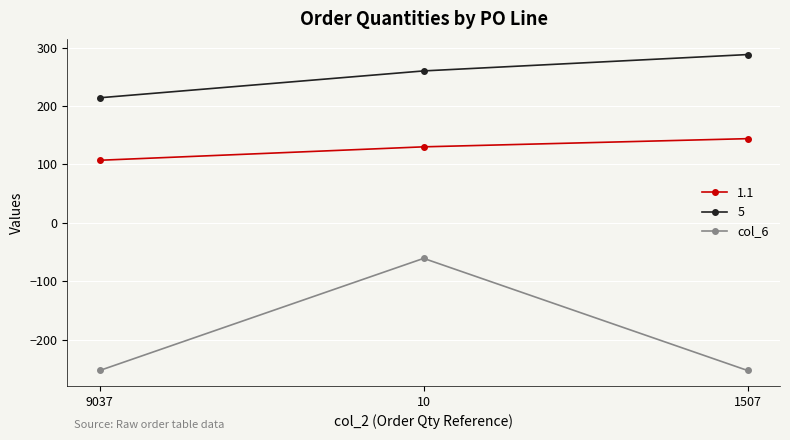

Which label corresponds to the largest value in the chart?

1507